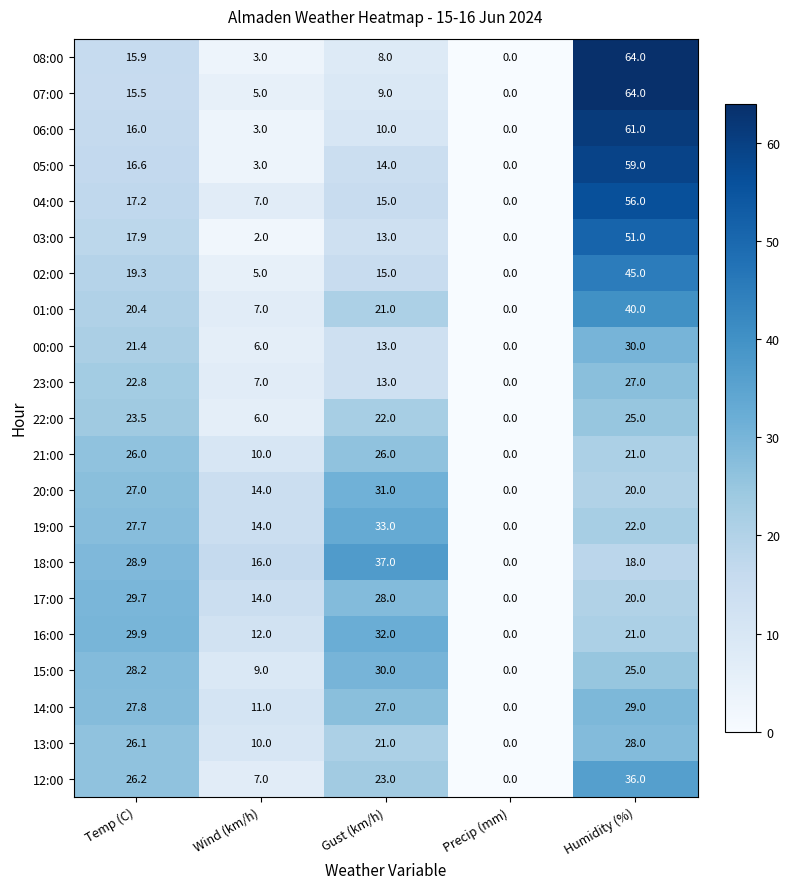

What is the difference between the maximum and second lowest values in the 17:00 series?

15.7